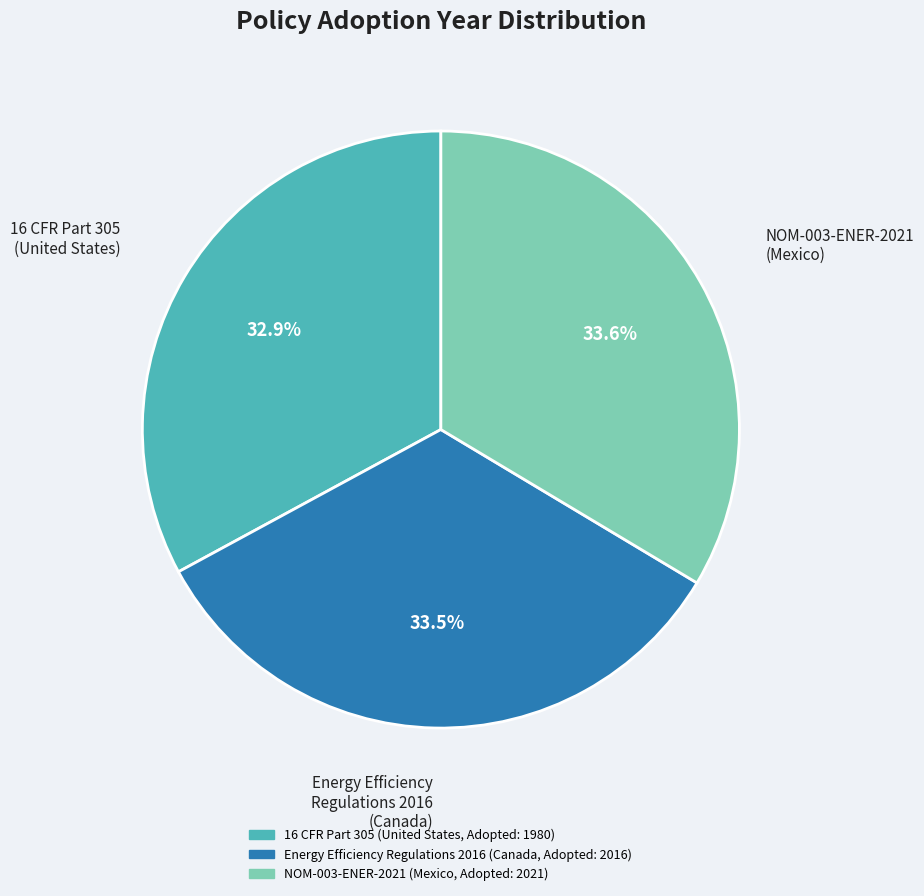

Does any single category account for the majority?

No